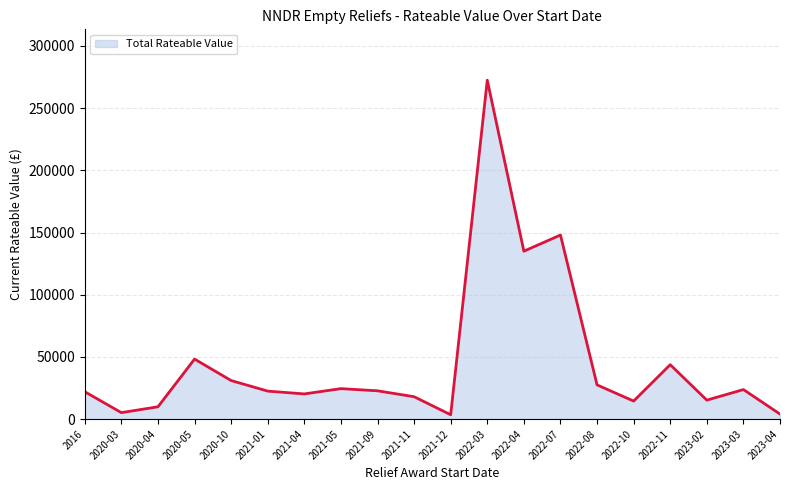

How many values exceed 22750?

9